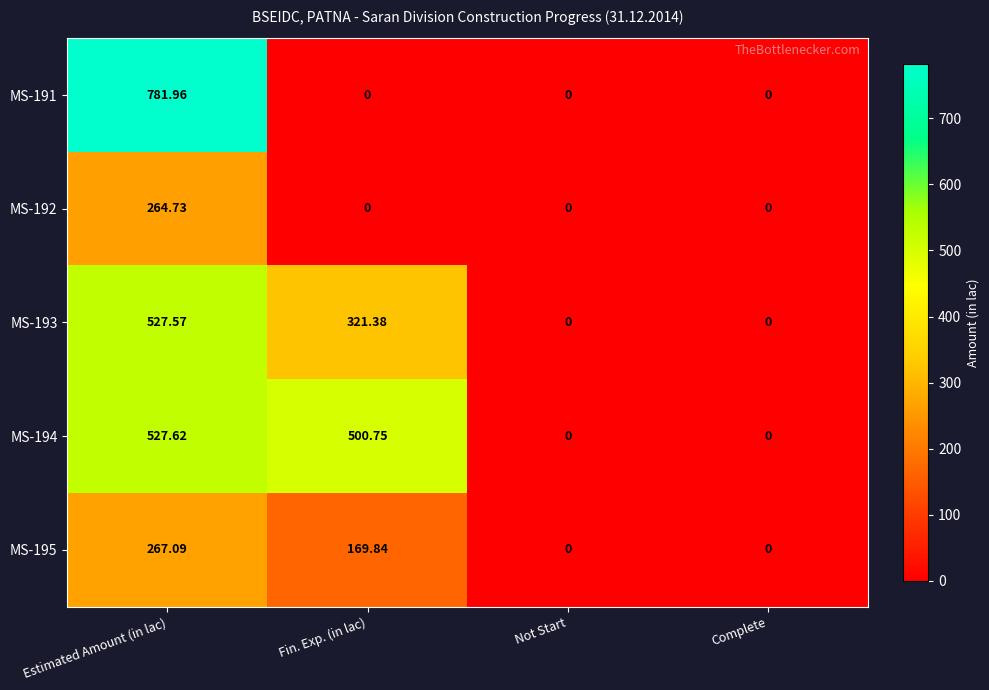

At which category is the sum across all series the highest?

Estimated Amount (in lac)